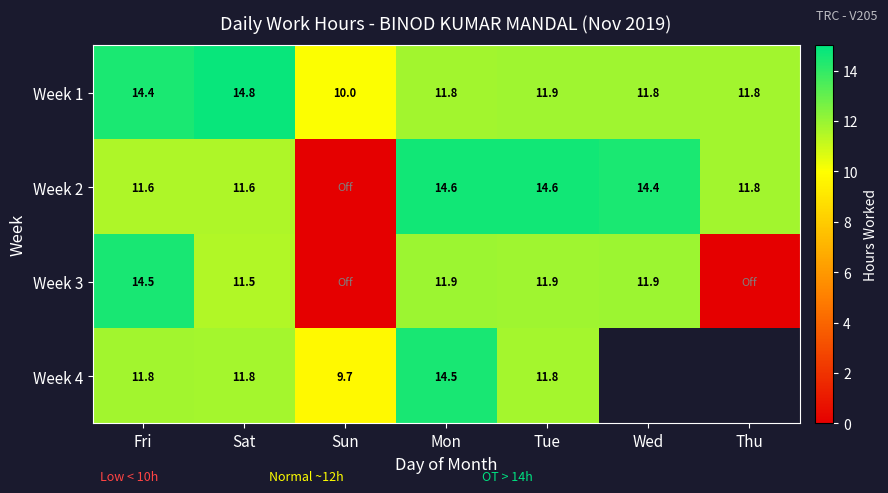

What is the difference between the maximum and minimum values in the Week 1 series?

4.8